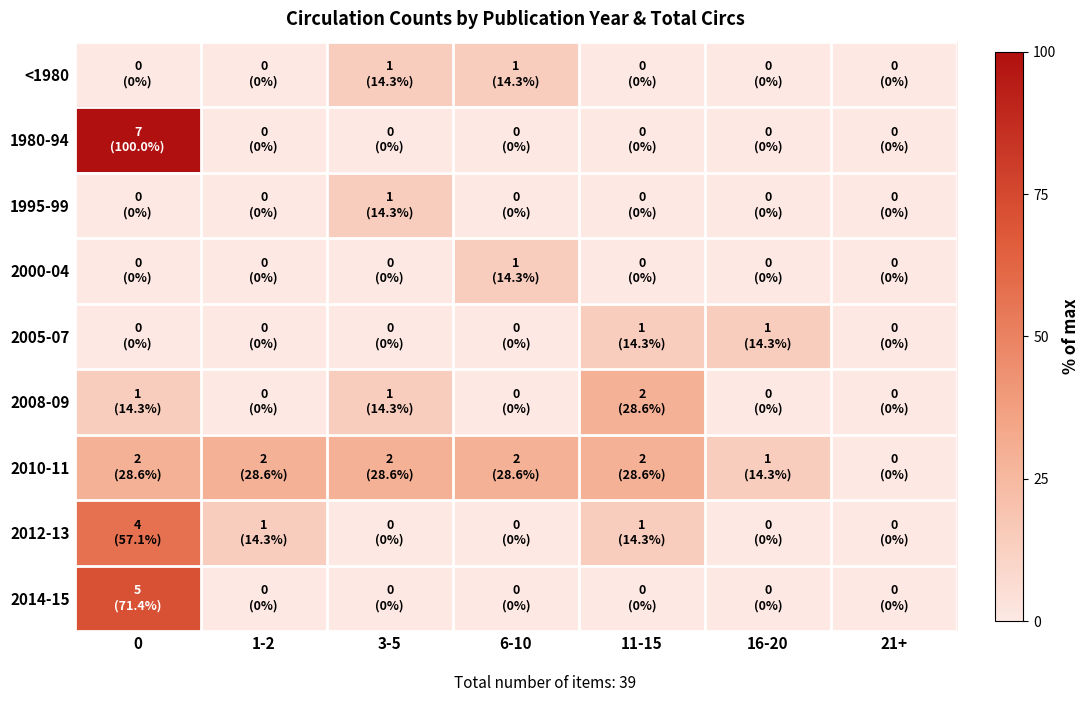

At how many categories does at least one series exceed 11?

6